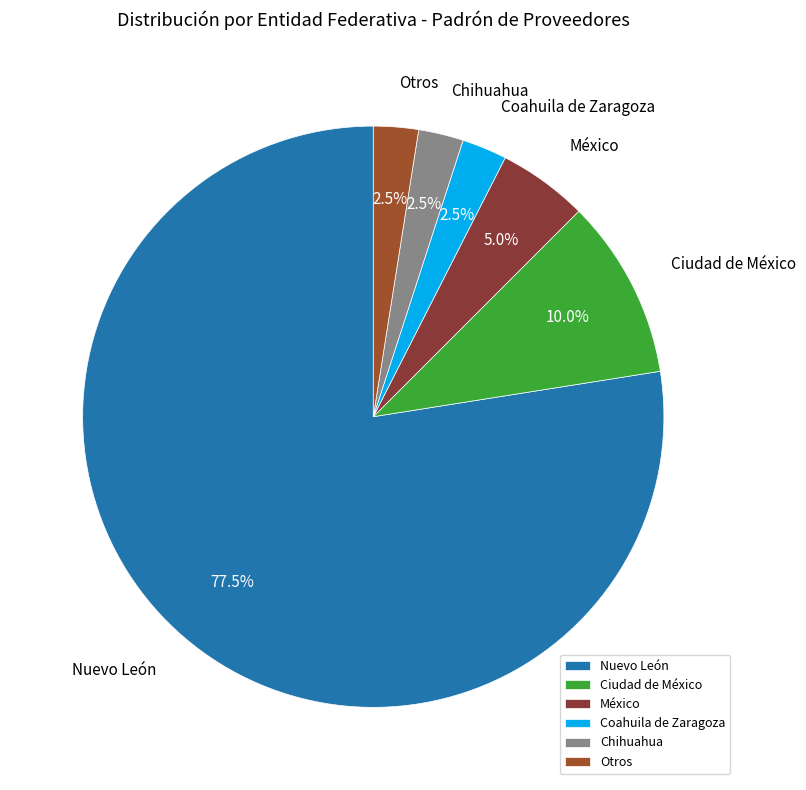

How many slices are in this pie chart?

6